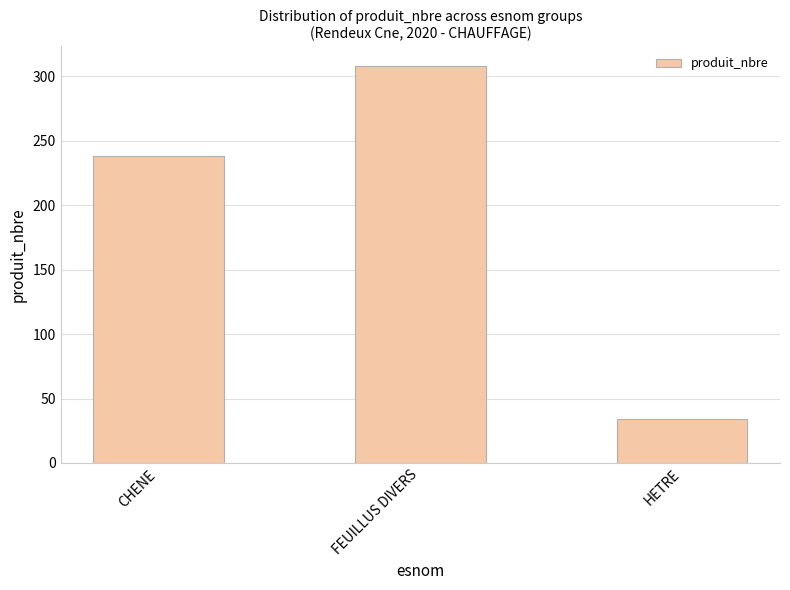

How many categories are shown in the chart?

3